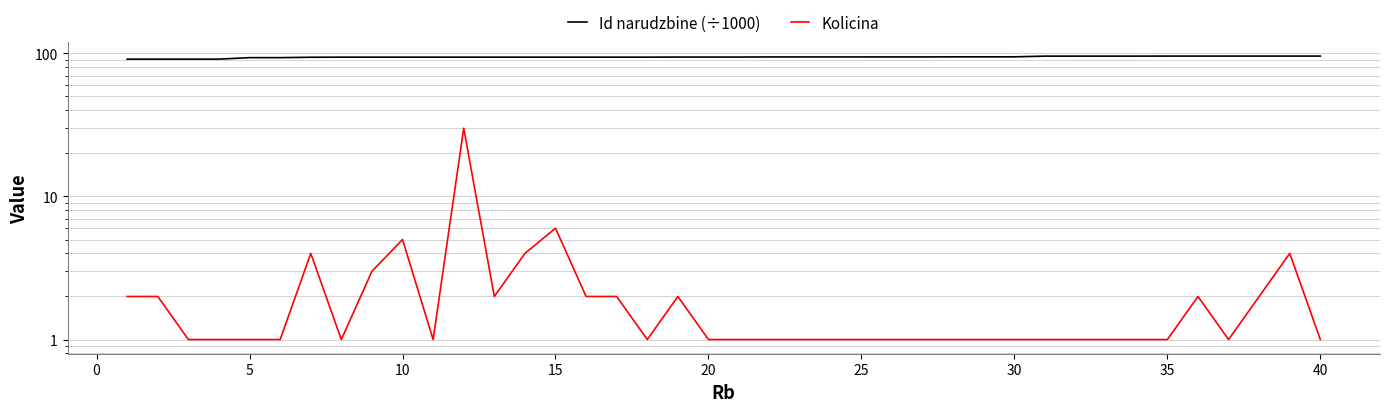

What is the difference between the maximum and minimum values in the Kolicina series?

29.0